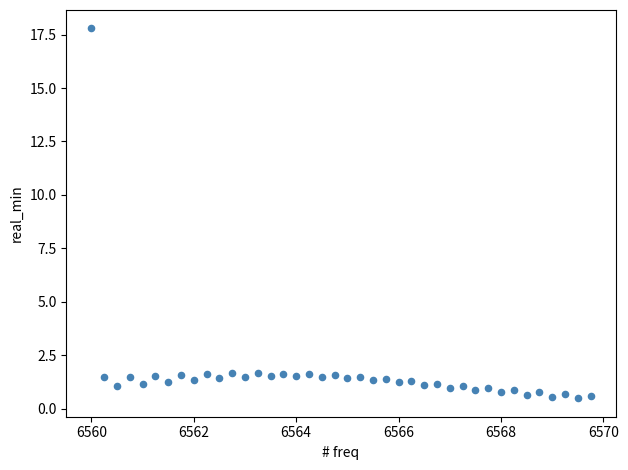

What is the range of Y values (max minus min)?

17.3